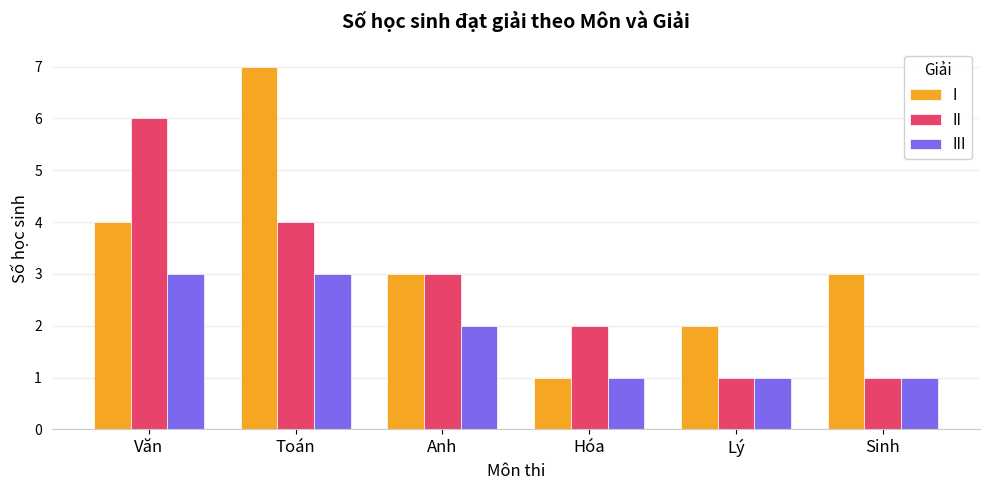

What is the value of the II bar at the 6th from the left?

1